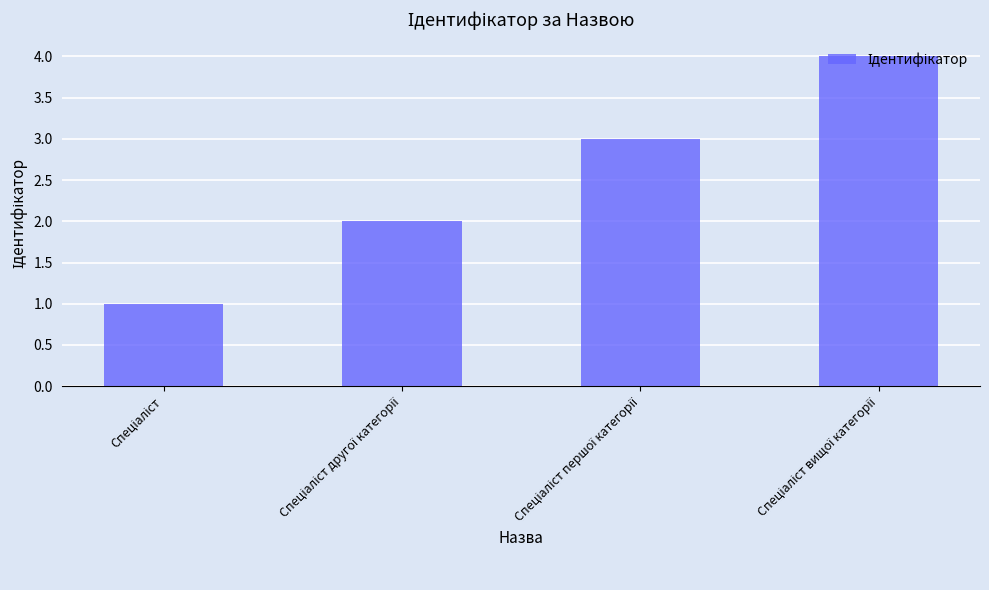

What is the maximum value shown in the chart?

4